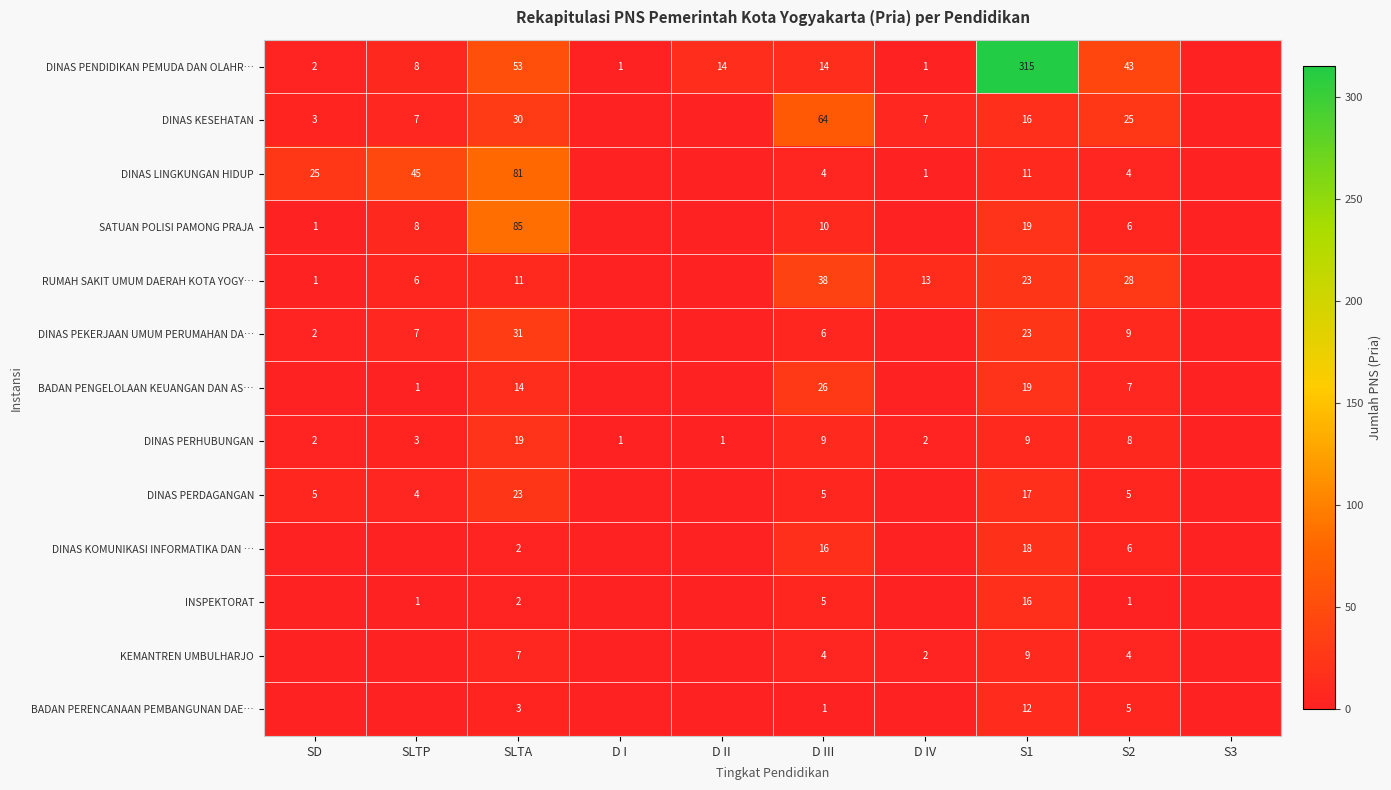

At which category does the chart reach its peak across all series?

S1